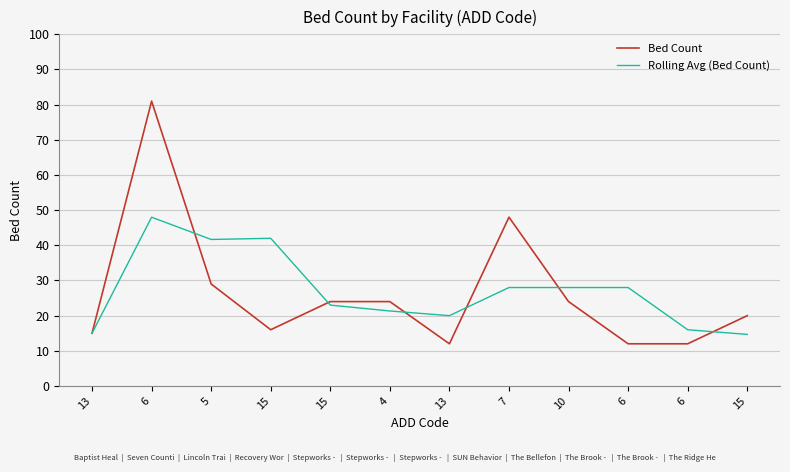

Reading left to right, list all the values displayed in this chart.

Bed Count: 13=15.0	6=81.0	5=29.0	15=16.0	15=24.0	4=24.0	13=12.0	7=48.0	10=24.0	6=12.0	6=12.0	15=20.0
Rolling Avg (Bed Count): 13=15.0	6=48.0	5=41.7	15=42.0	15=23.0	4=21.3	13=20.0	7=28.0	10=28.0	6=28.0	6=16.0	15=14.7